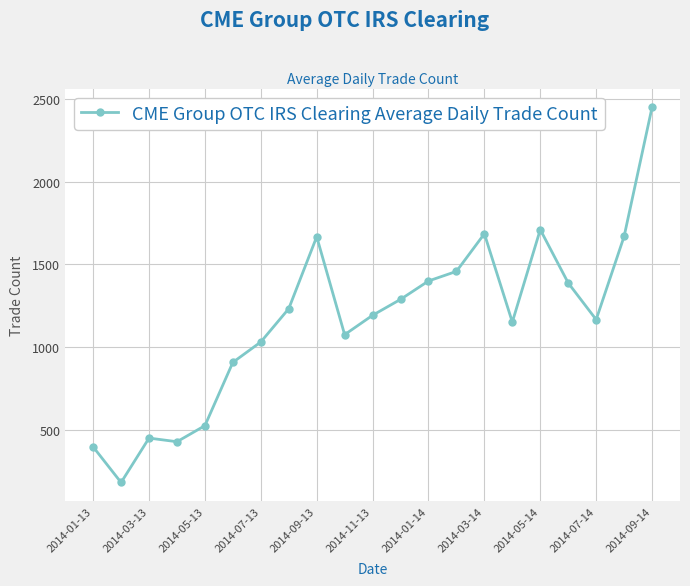

True or false: the data has more than 1 interior local peaks.

True